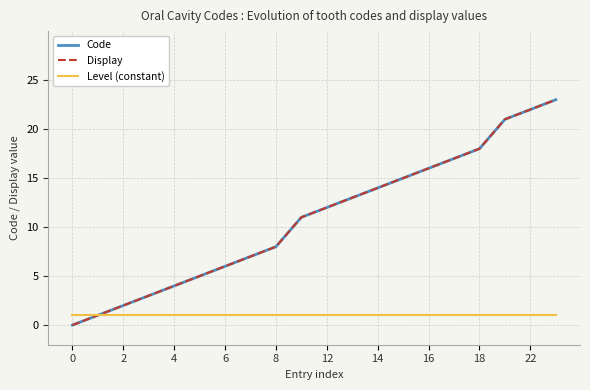

What is the average value of the Level (constant) series?

1